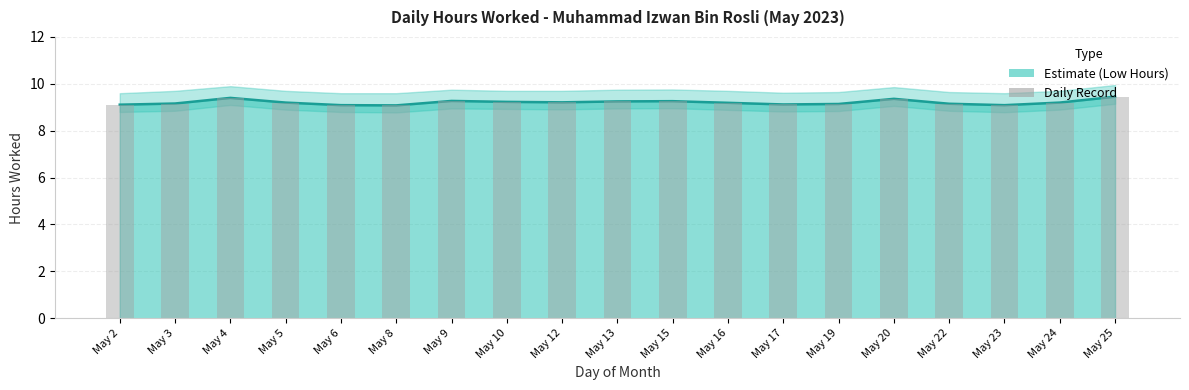

List the labels in order of value, largest first.

May 25, May 4, May 20, May 9, May 15, May 13, May 10, May 12, May 5, May 24, May 16, May 3, May 22, May 19, May 17, May 2, May 6, May 23, May 8